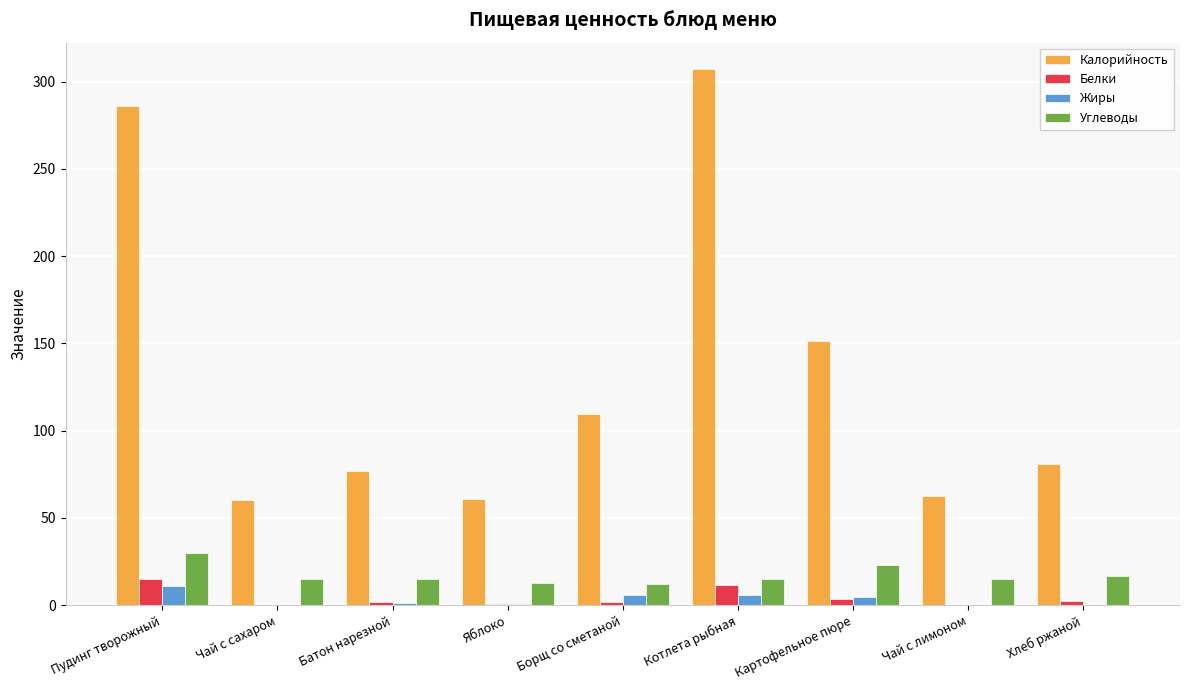

What is the average value of the Калорийность series?

132.9